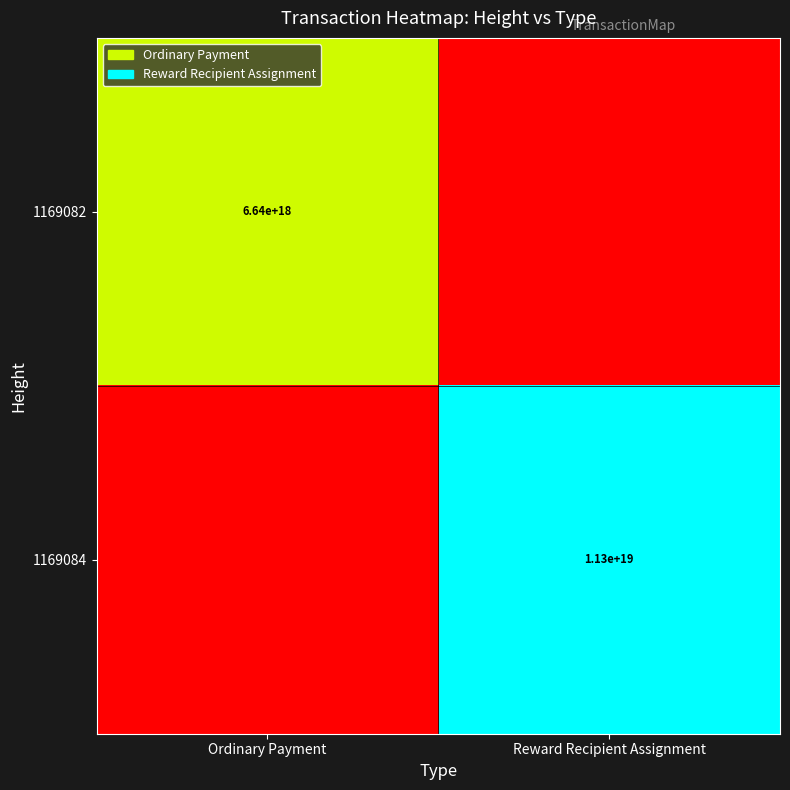

Is it true that 1169082 equals 10728518059572129792 at Ordinary Payment?

False